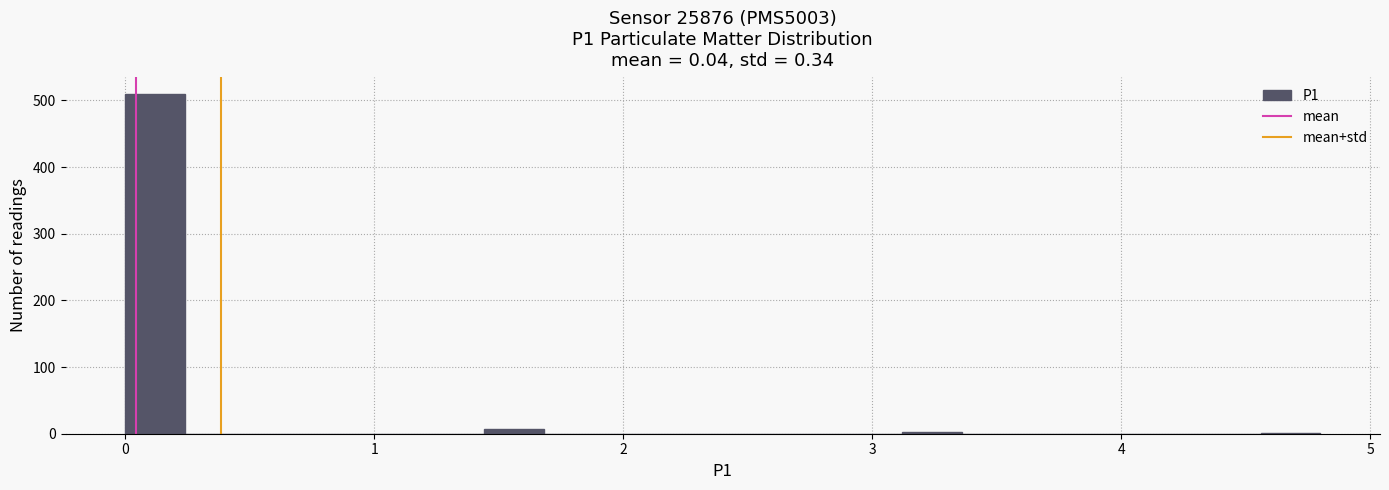

Around what value on the x-axis is the tallest bar? Give the approximate position of its centre, as read against the axis.

0.1